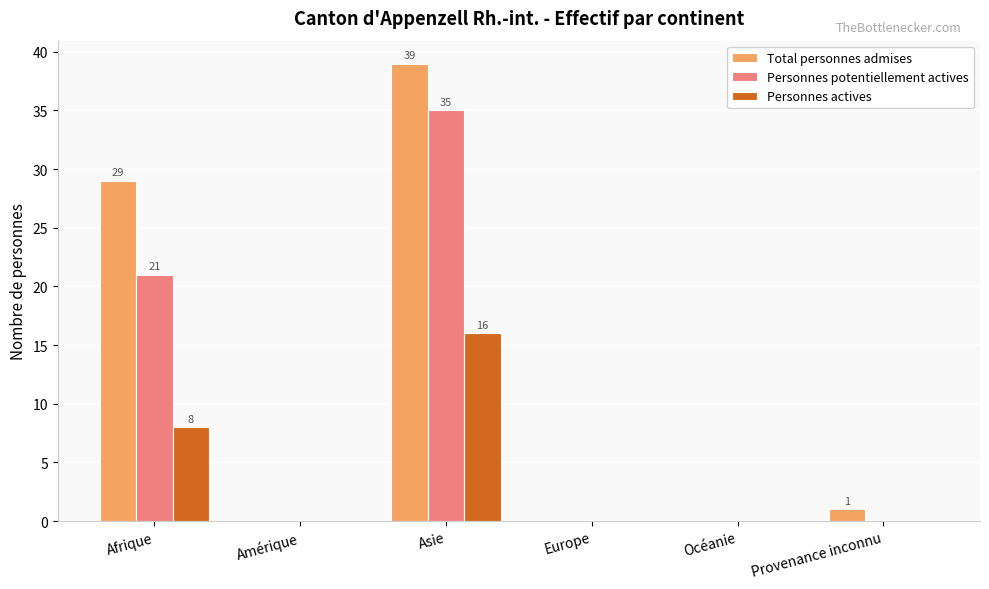

Reading left to right, transcribe all the data shown in this chart.

Total personnes admises: Afrique=29	Amérique=0	Asie=39	Europe=0	Océanie=0	Provenance inconnu=1
Personnes potentiellement actives: Afrique=21	Amérique=0	Asie=35	Europe=0	Océanie=0	Provenance inconnu=0
Personnes actives: Afrique=8	Amérique=0	Asie=16	Europe=0	Océanie=0	Provenance inconnu=0